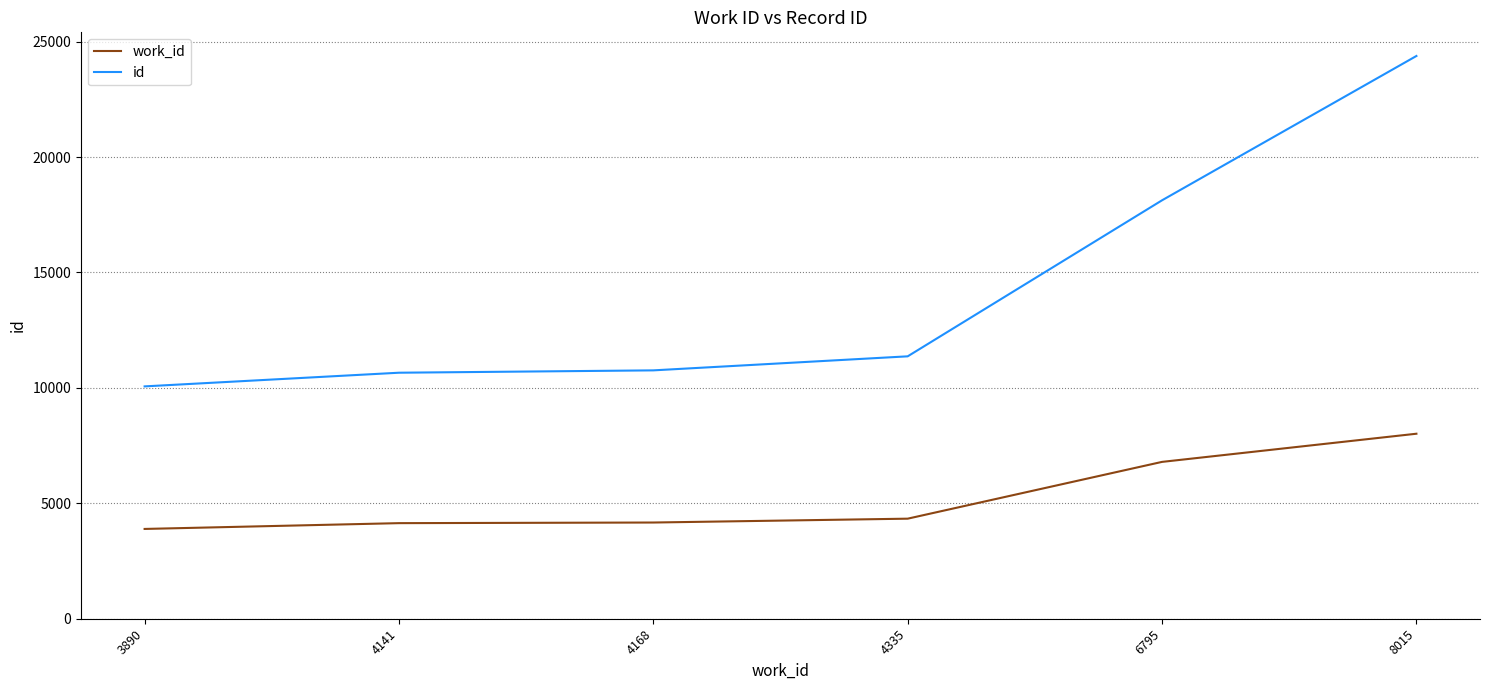

What is the difference between the second highest and second lowest values in the work_id series?

2654